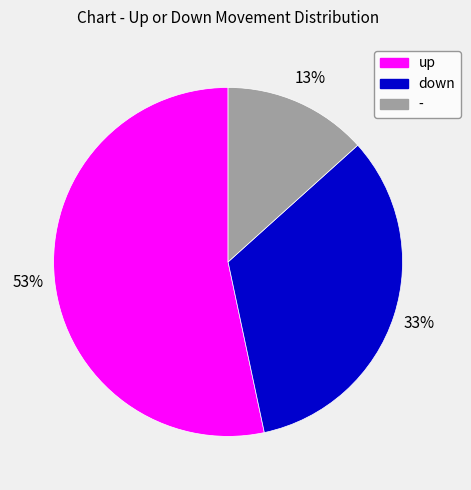

To the nearest percent, what is the average slice percentage?

33%